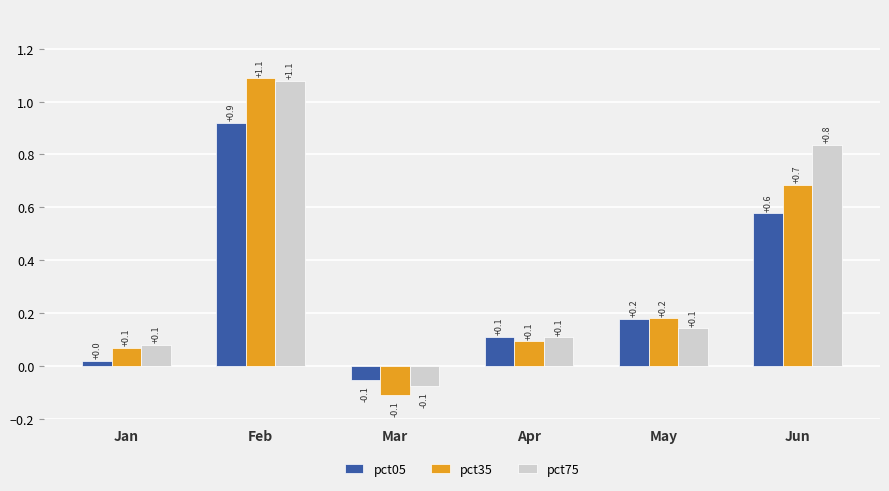

At which label does pct35 reach its minimum?

Mar